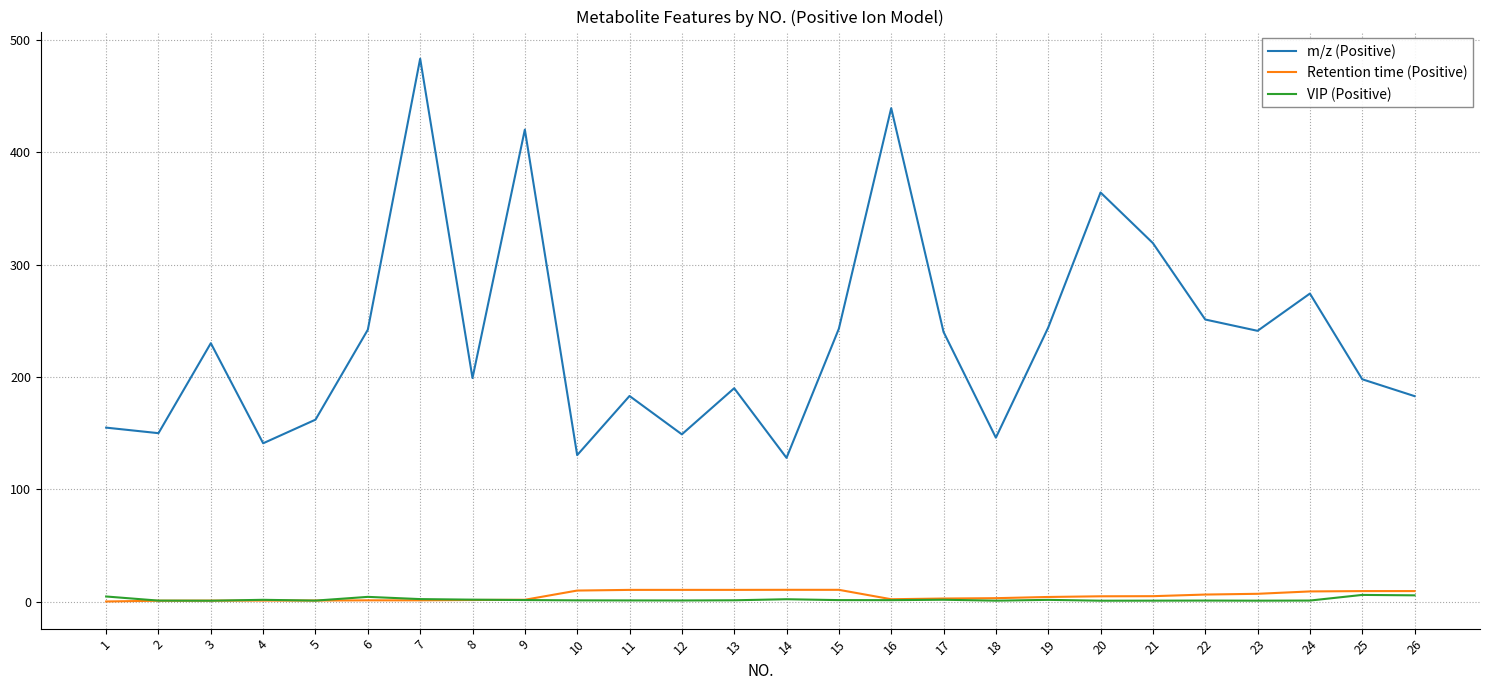

How many interior local valleys does the m/z (Positive) series have?

8